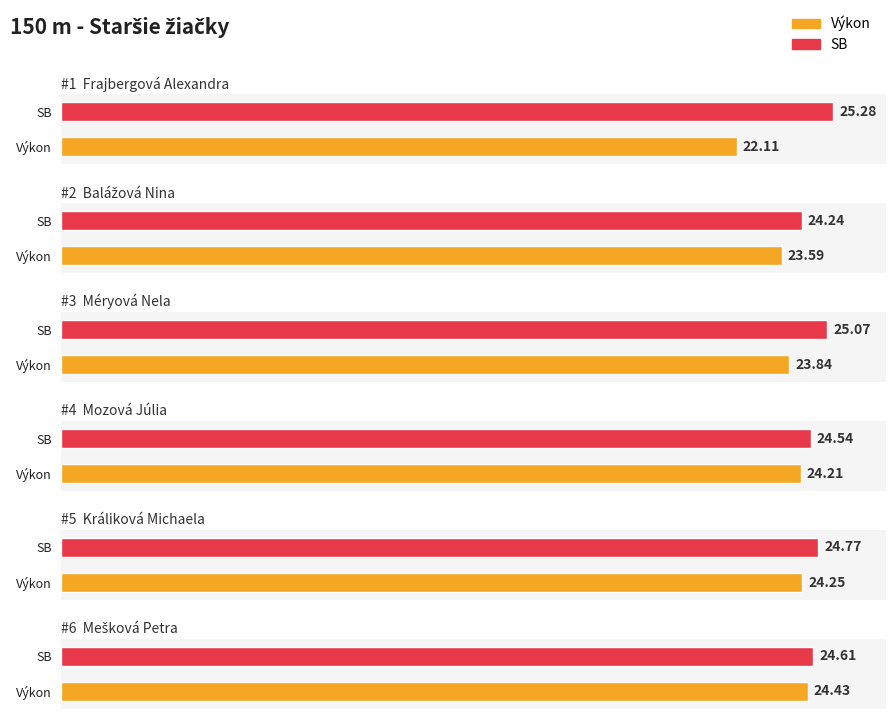

Rank the series by their average value, from highest to lowest.

SB, Výkon